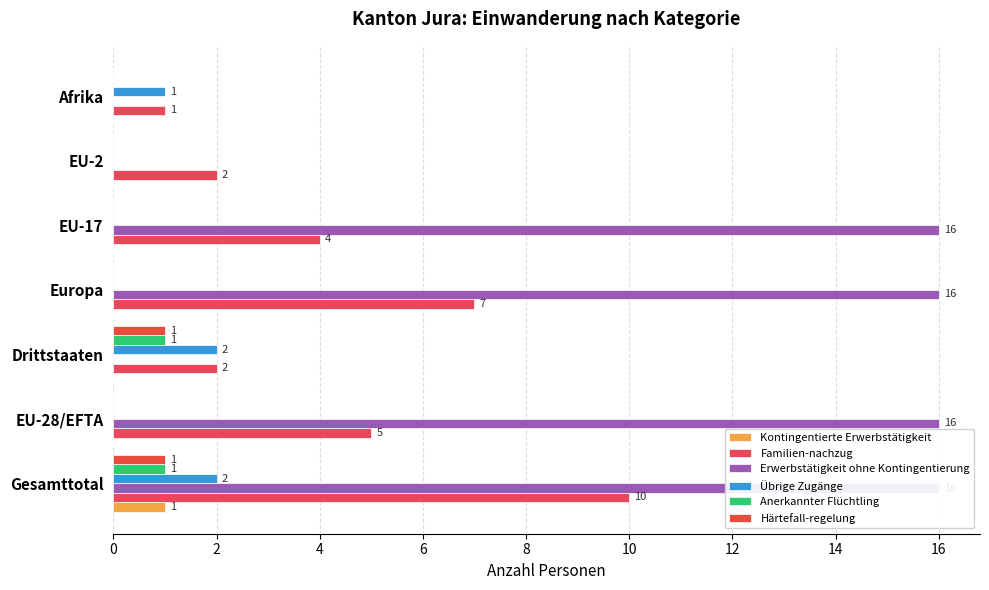

What is the difference between the maximum and minimum values in the Kontingentierte Erwerbstätigkeit series?

1